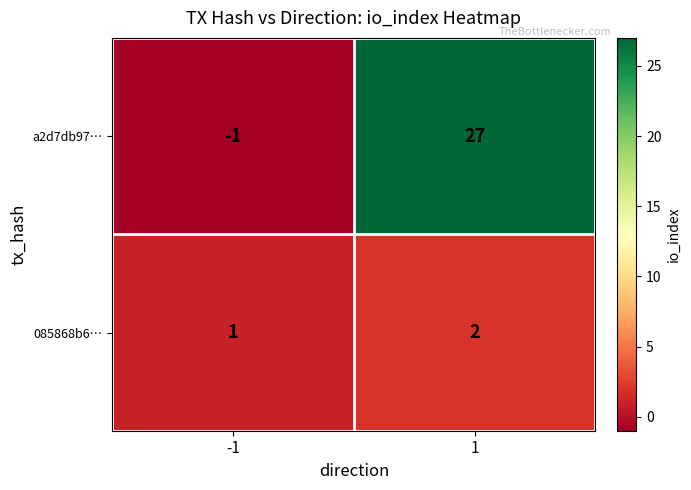

Rank the series at -1 from highest to lowest value.

085868b6…, a2d7db97…